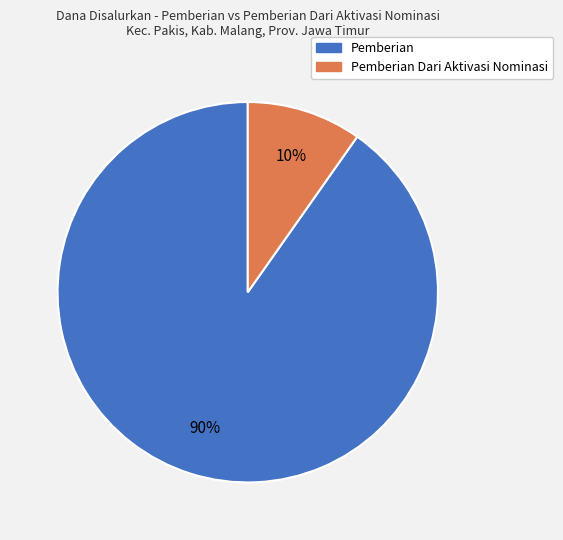

Does any single category account for the majority?

Yes